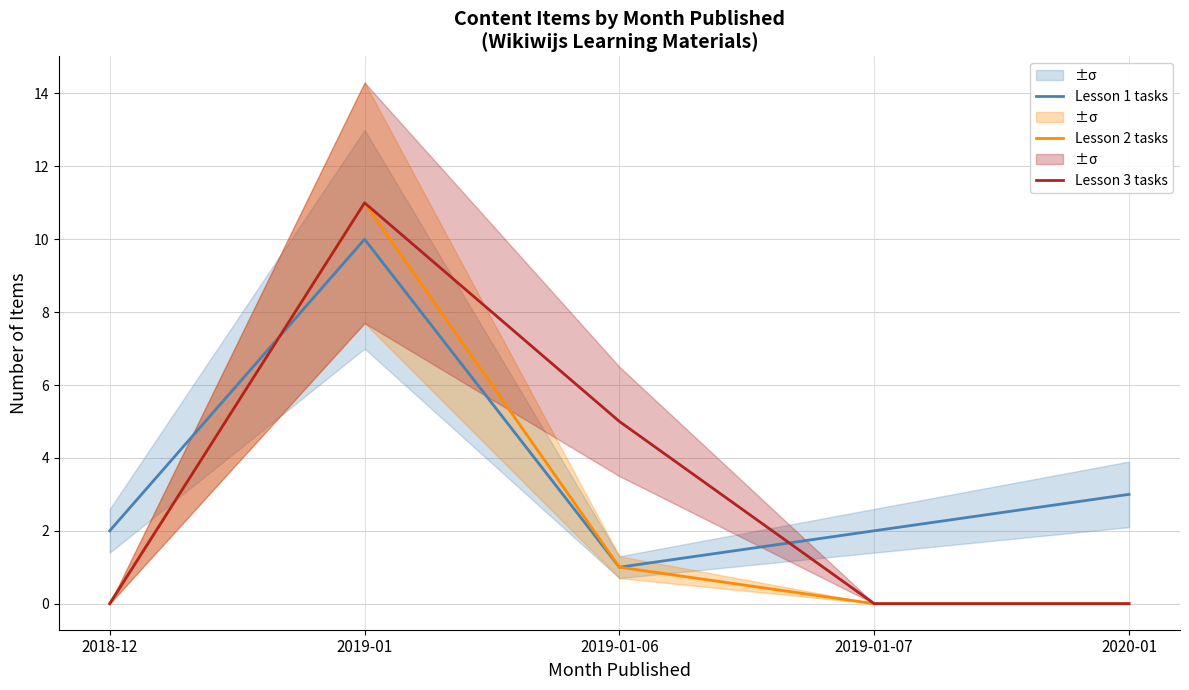

Rank the categories by Lesson 2 tasks value from lowest to highest.

2018-12, 2019-01-07, 2020-01, 2019-01-06, 2019-01